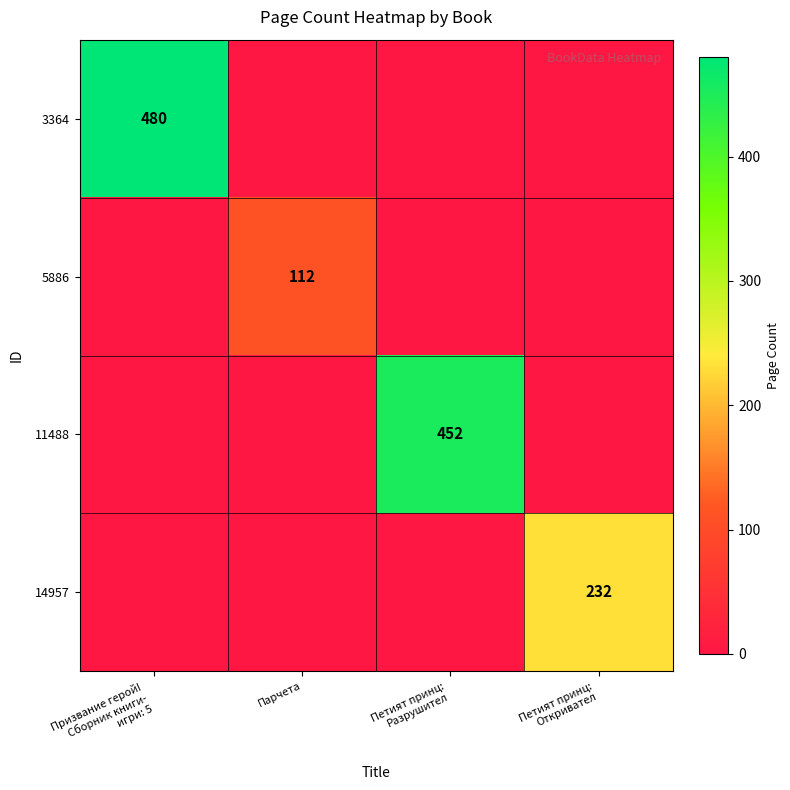

Which series has the largest total across all categories?

3364